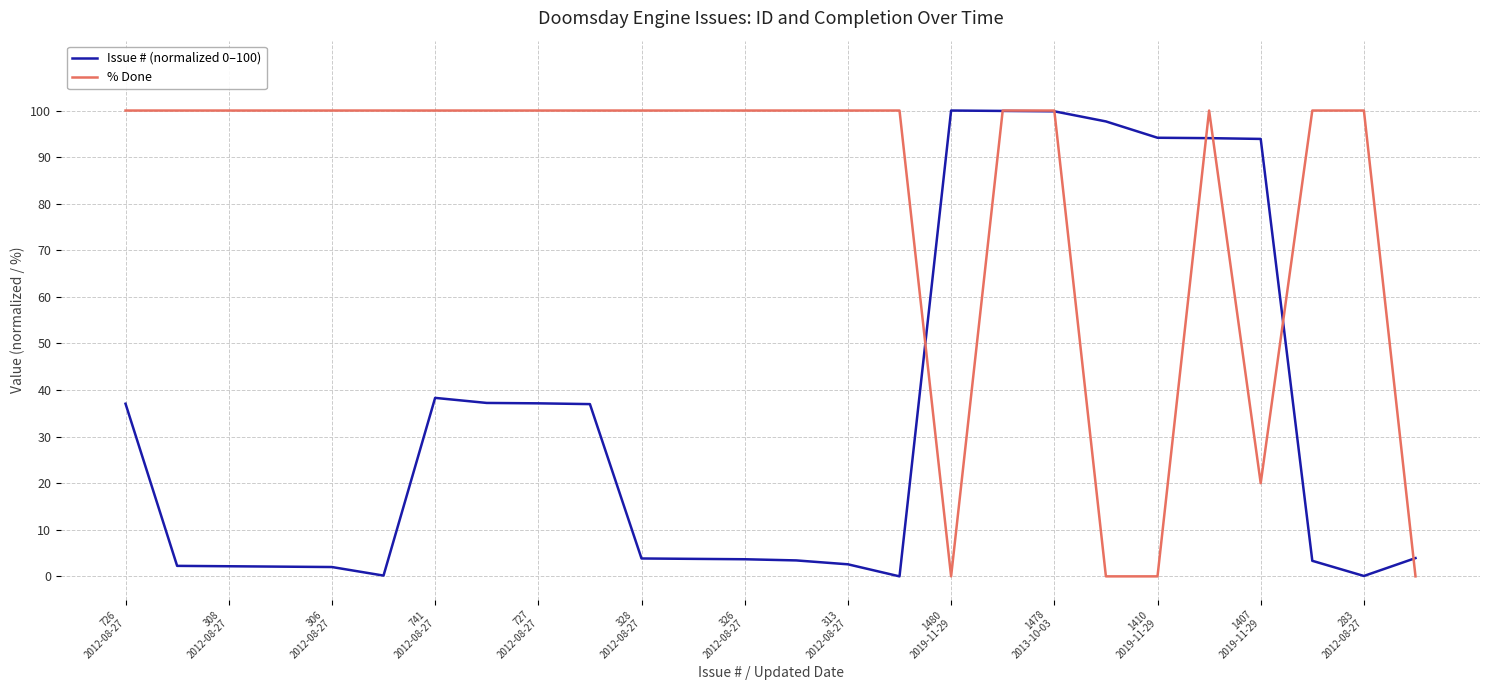

Which series has the largest total across all categories?

% Done